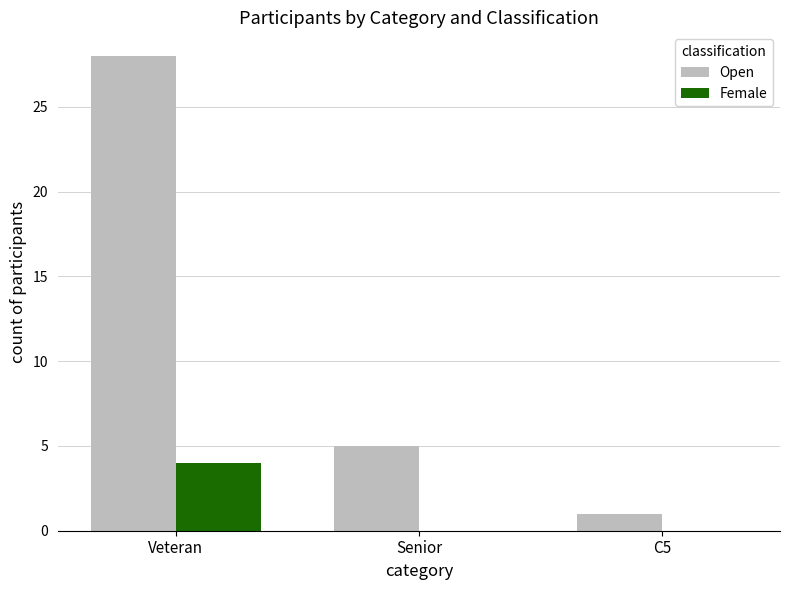

Which series has the largest range (max minus min)?

Open